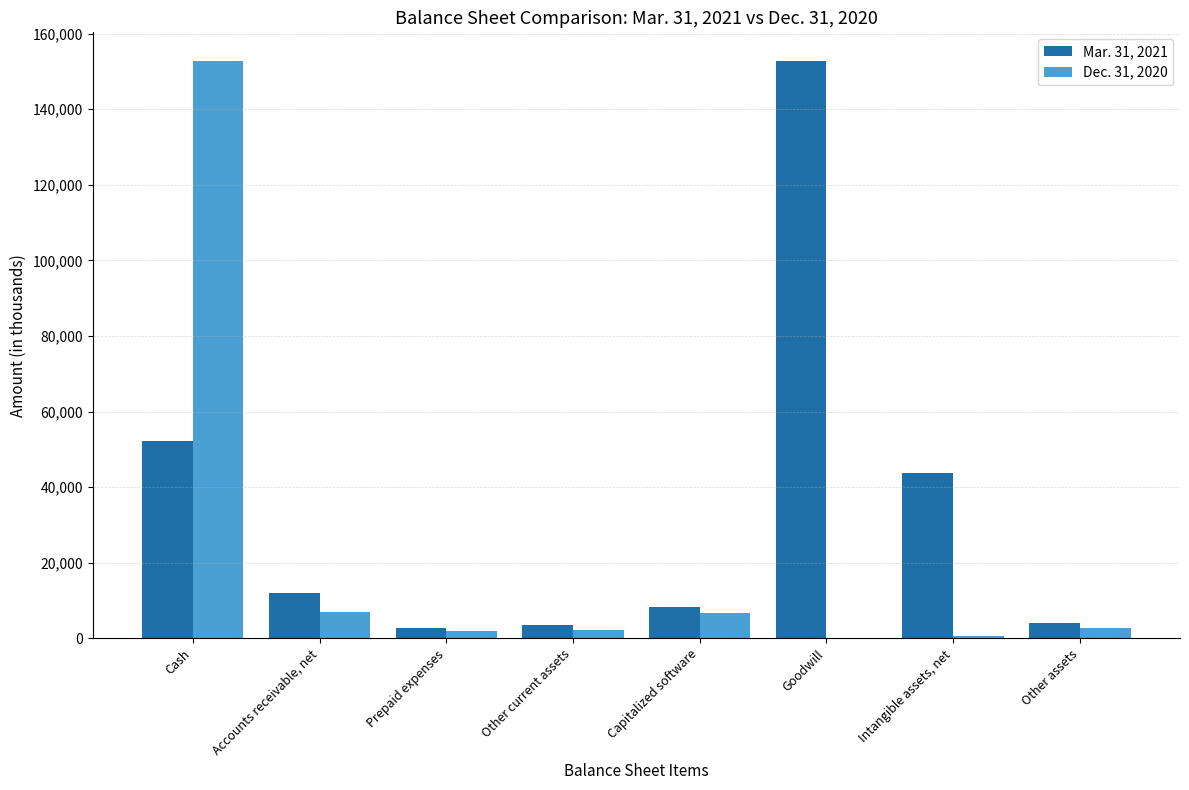

What is the sum of the Mar. 31, 2021 values at Capitalized software and Goodwill?

160868